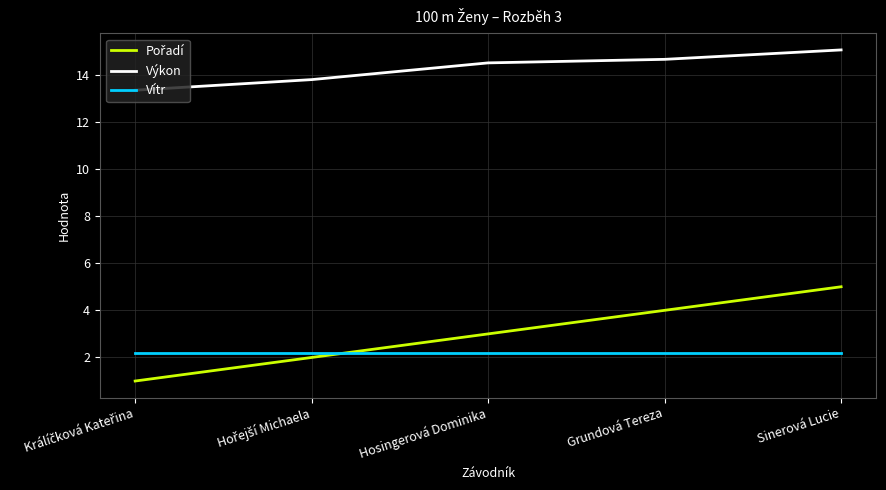

What is the minimum value for Výkon?

13.3